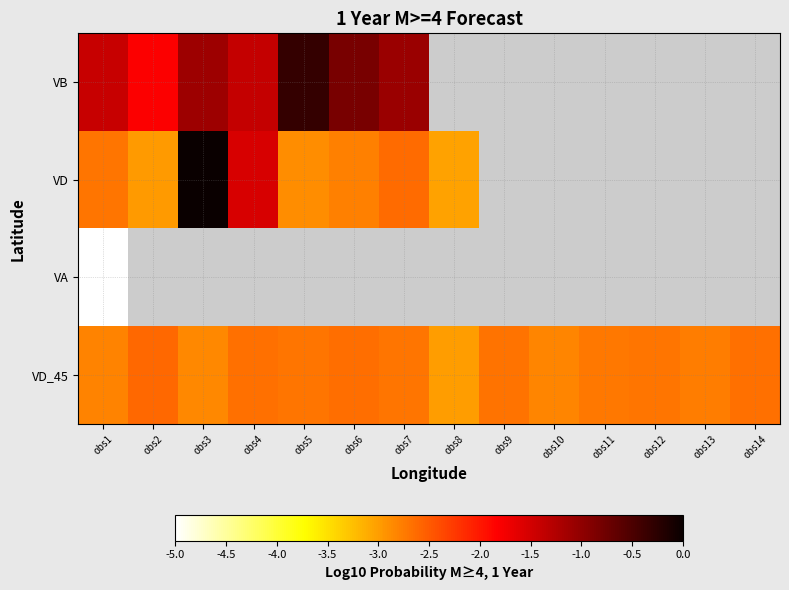

The VD_45 series shows -4.6 at obs13. True or false?

False